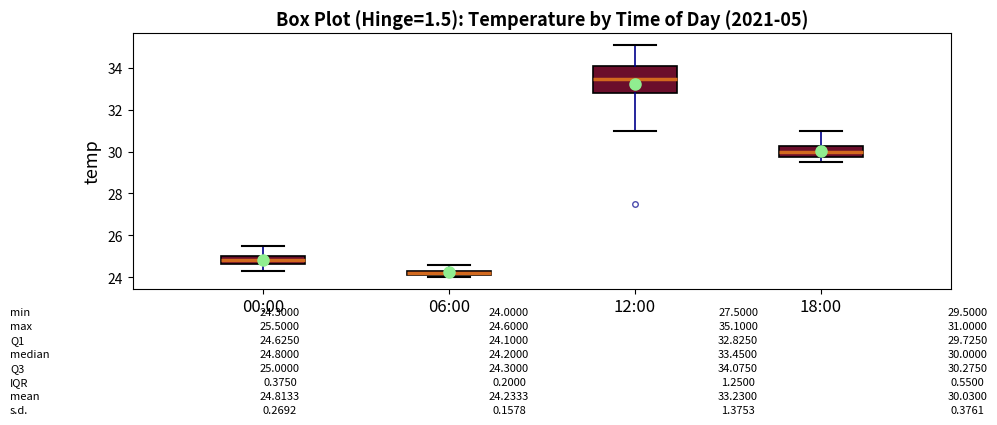

Which box has the highest median line?

12:00